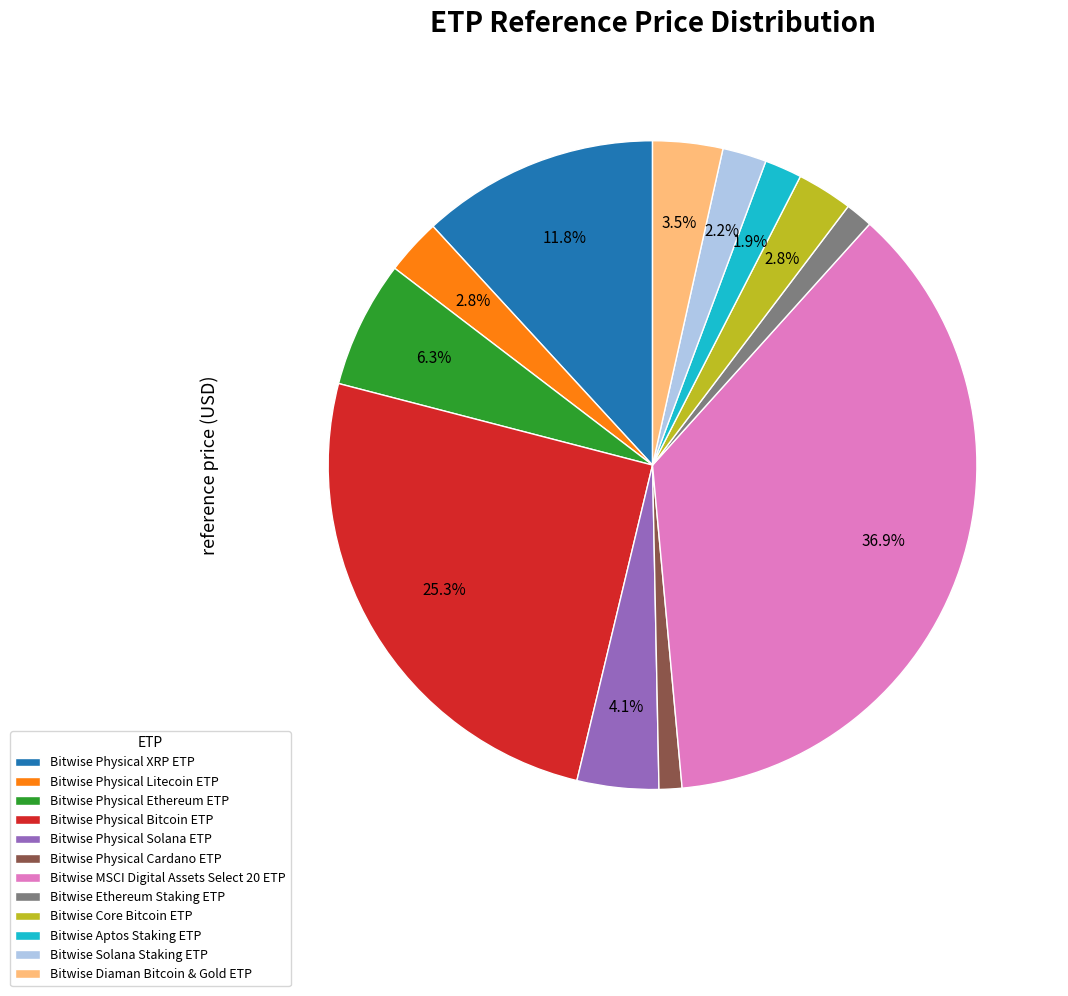

Does Bitwise Physical Ethereum ETP account for over 50% of the chart?

No